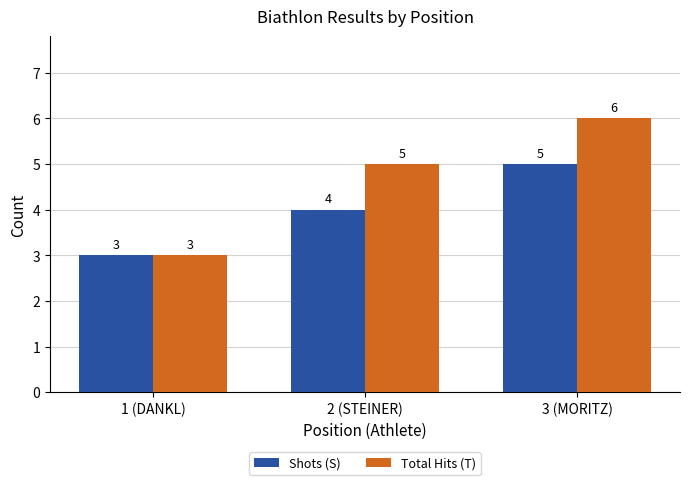

What is the average value of the Shots (S) series?

4